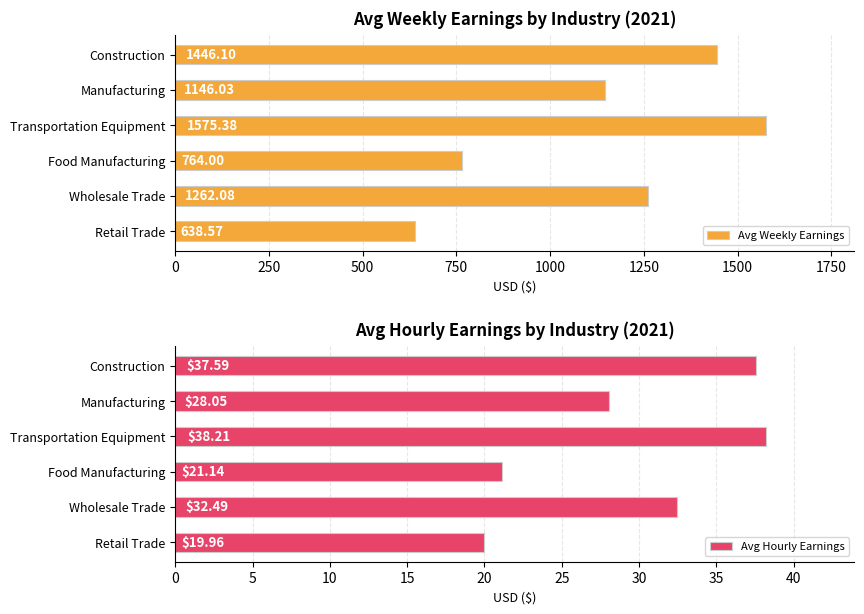

Where is Avg Weekly Earnings nearest to the value 1106?

Manufacturing